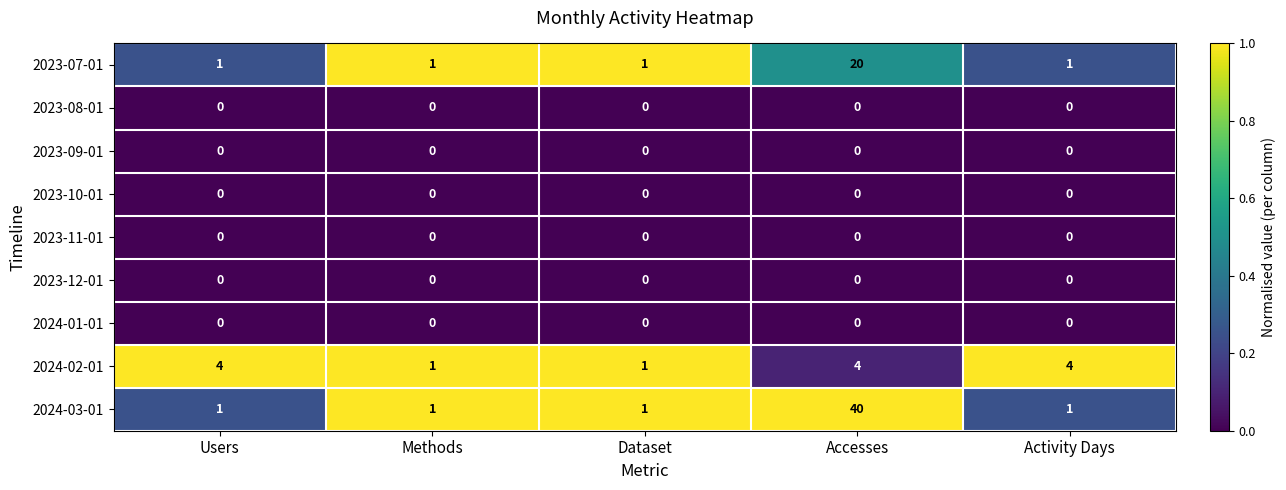

The 2023-12-01 series shows 0 at Methods. True or false?

True